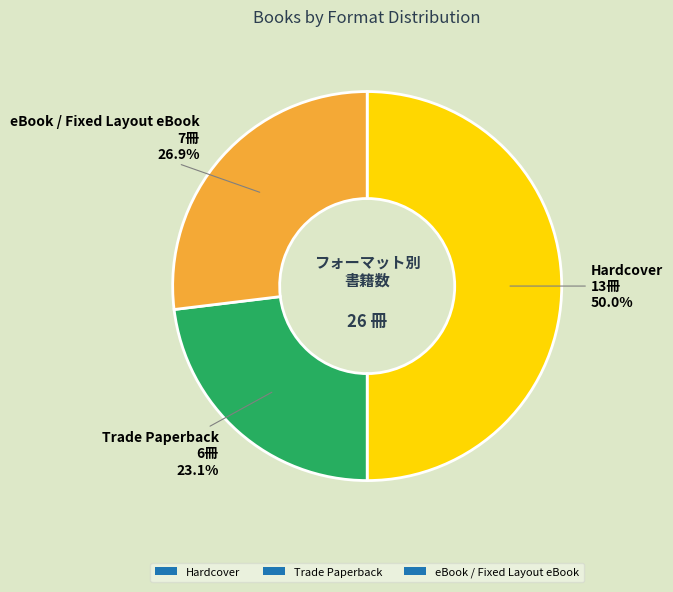

Does Trade Paperback account for over 50% of the chart?

No